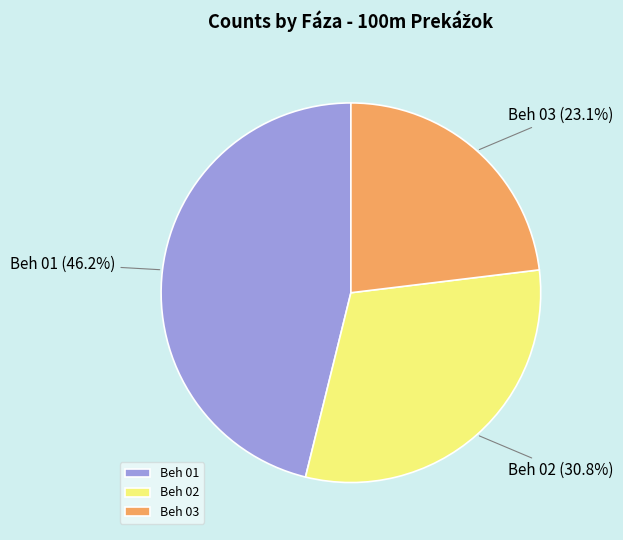

To the nearest percent, what is the combined percentage of Beh 01 and Beh 03?

69%